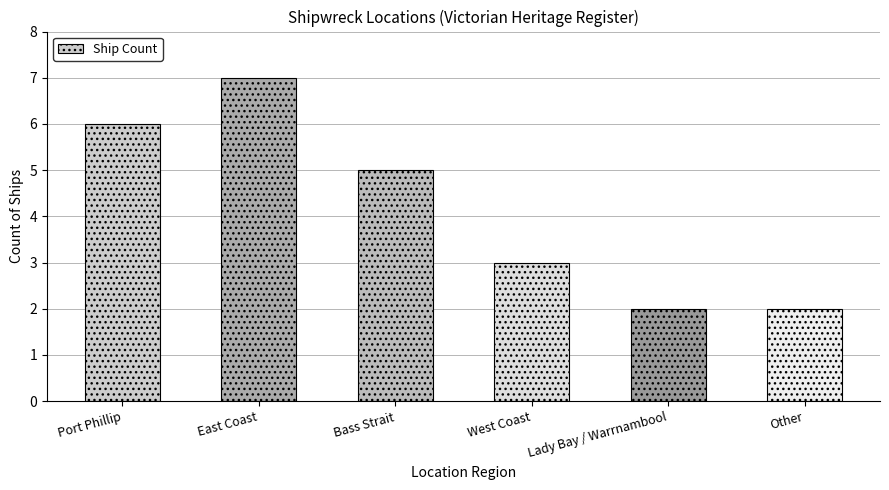

What is the label of the 3rd bar from the right?

West Coast